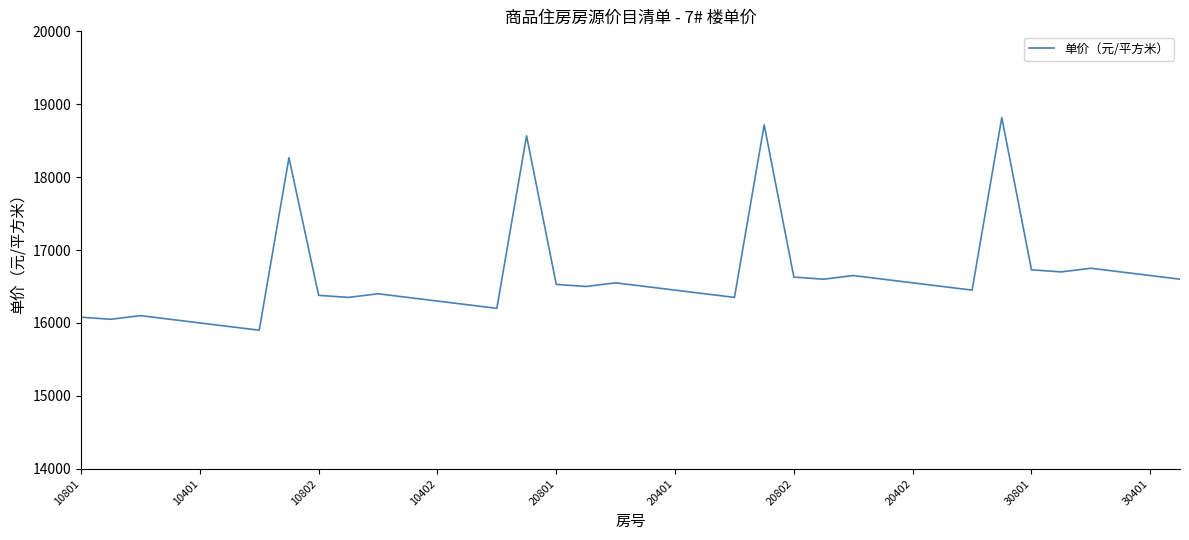

What is the smallest value displayed?

15900.0